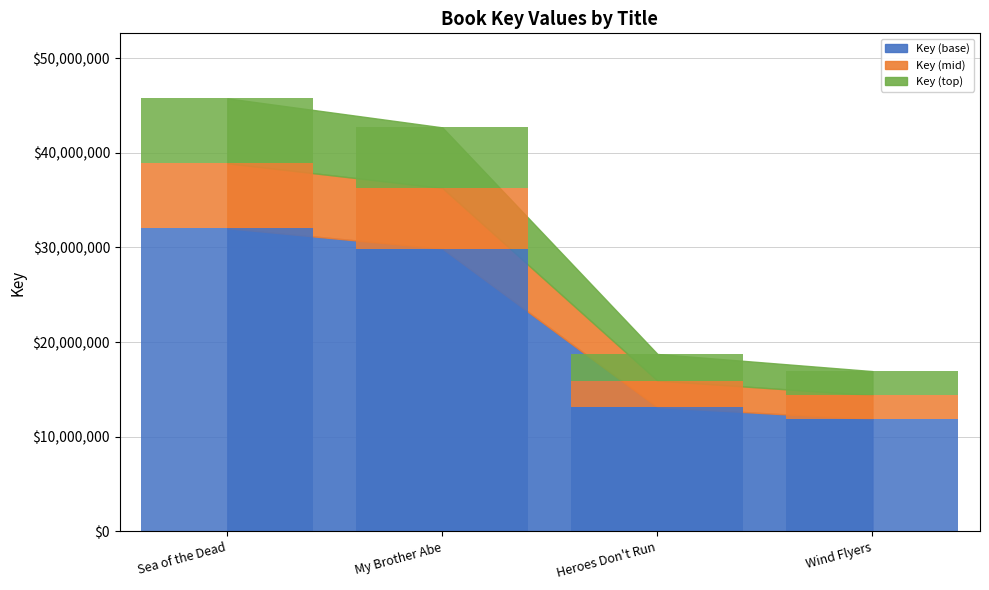

Is it true that the value at My Brother Abe is 42692213?

True